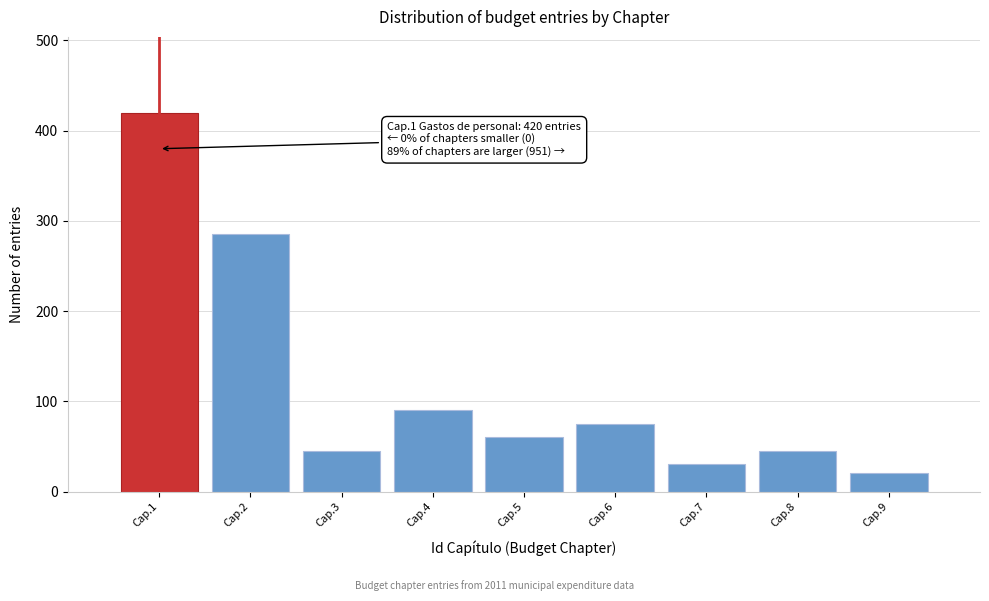

Reading left to right, list all the values displayed in this chart.

Cap.1=420	Cap.2=285	Cap.3=45	Cap.4=90	Cap.5=60	Cap.6=75	Cap.7=30	Cap.8=45	Cap.9=21